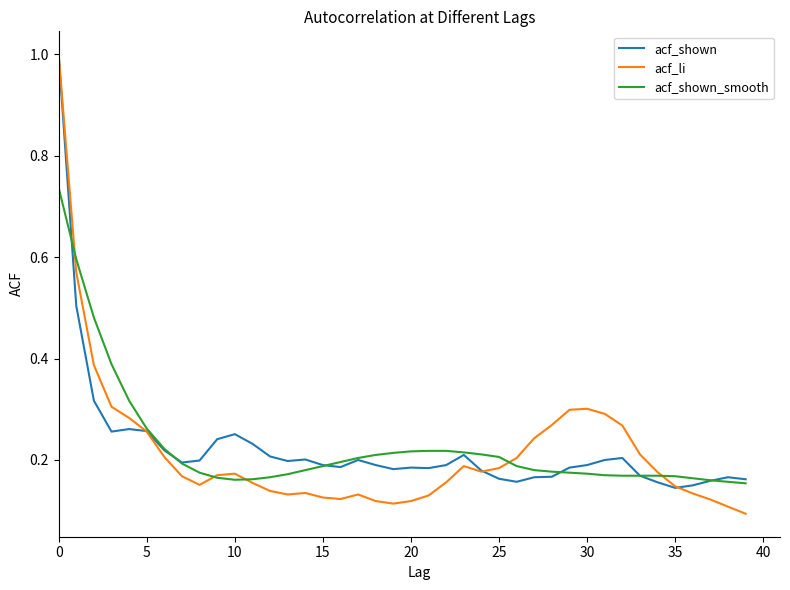

How many distinct data groups are displayed?

3